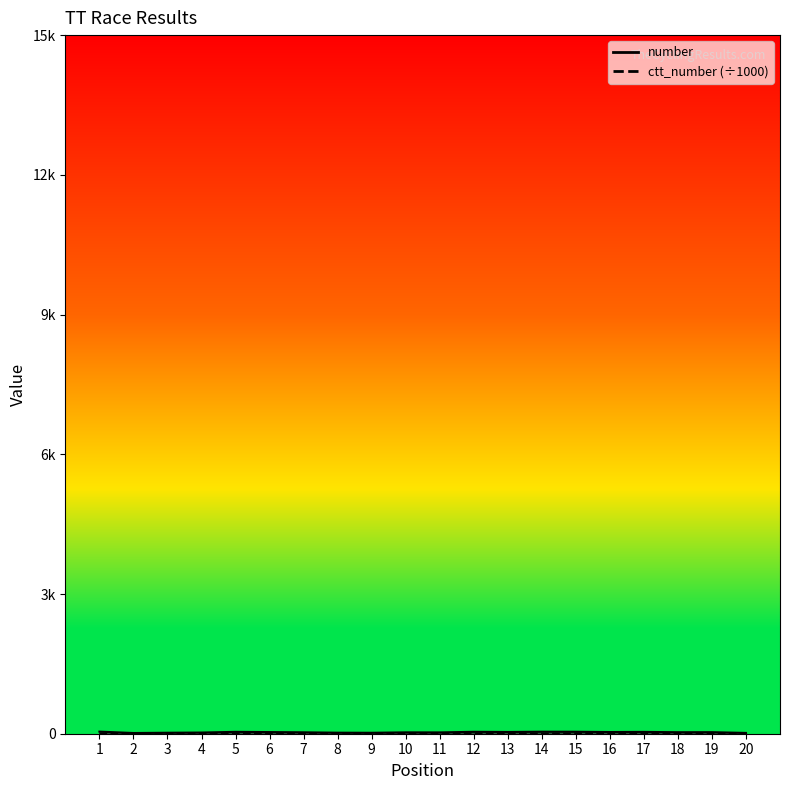

What is the sum of all number_line values?

630.0